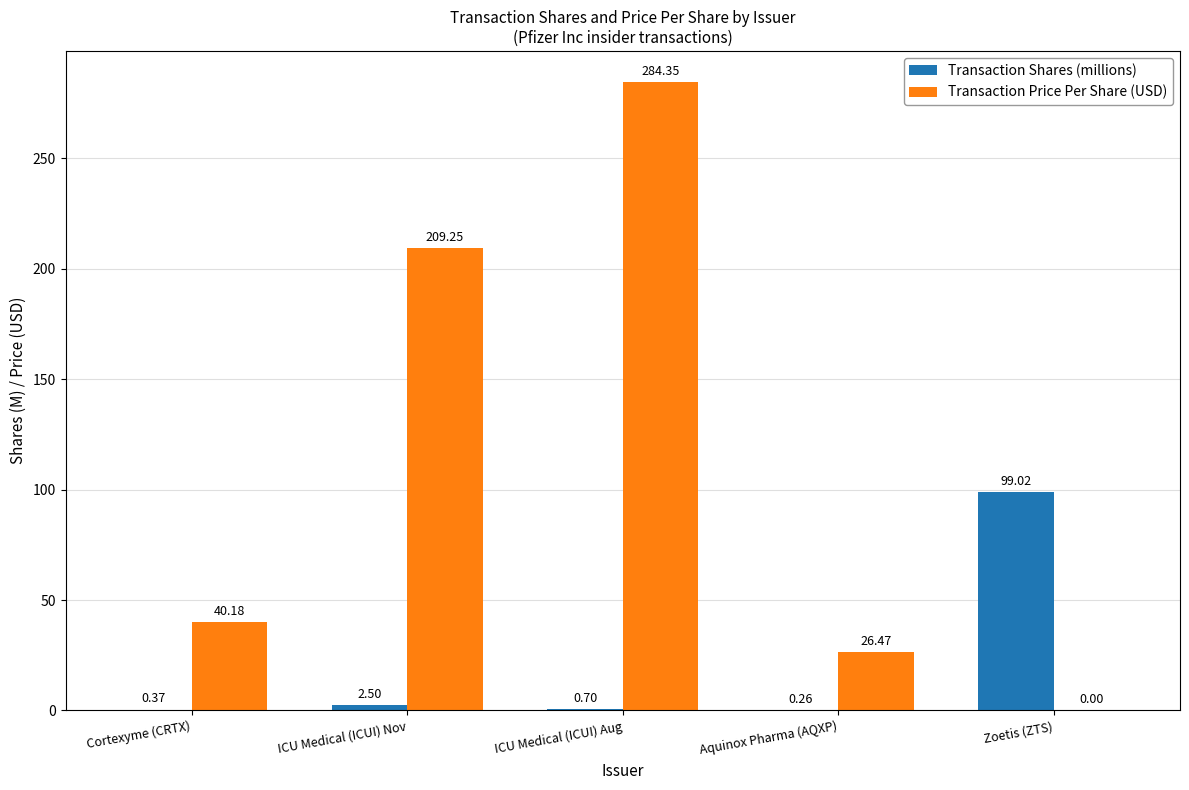

The Transaction Price Per Share (USD) series shows 284.4 at ICU Medical (ICUI) Aug. True or false?

True